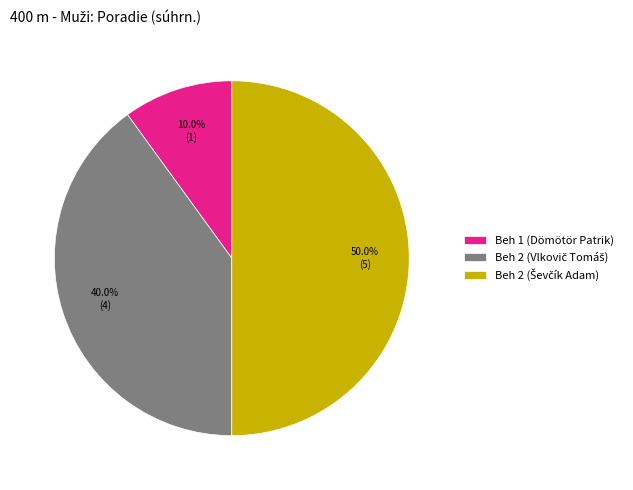

Does Beh 1 (Dömötör Patrik) account for over 50% of the chart?

No